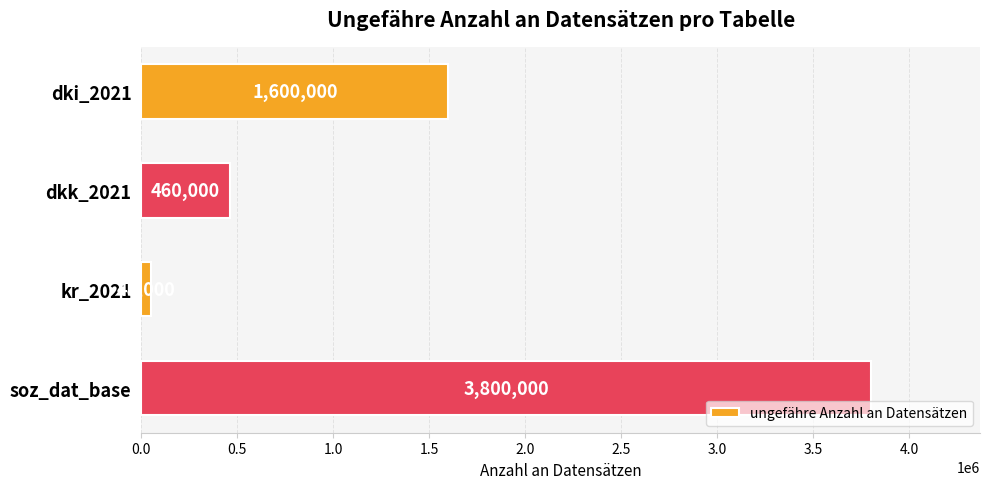

What is the difference between the second highest and minimum values?

1552000